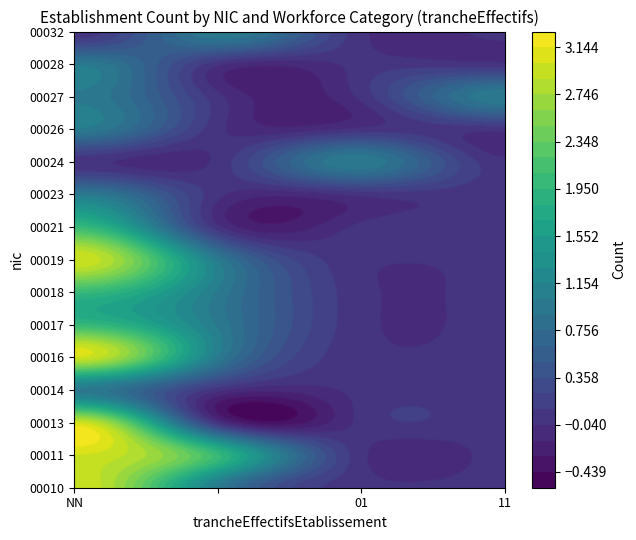

The value of 00024 at 11 is 1. True or false?

False